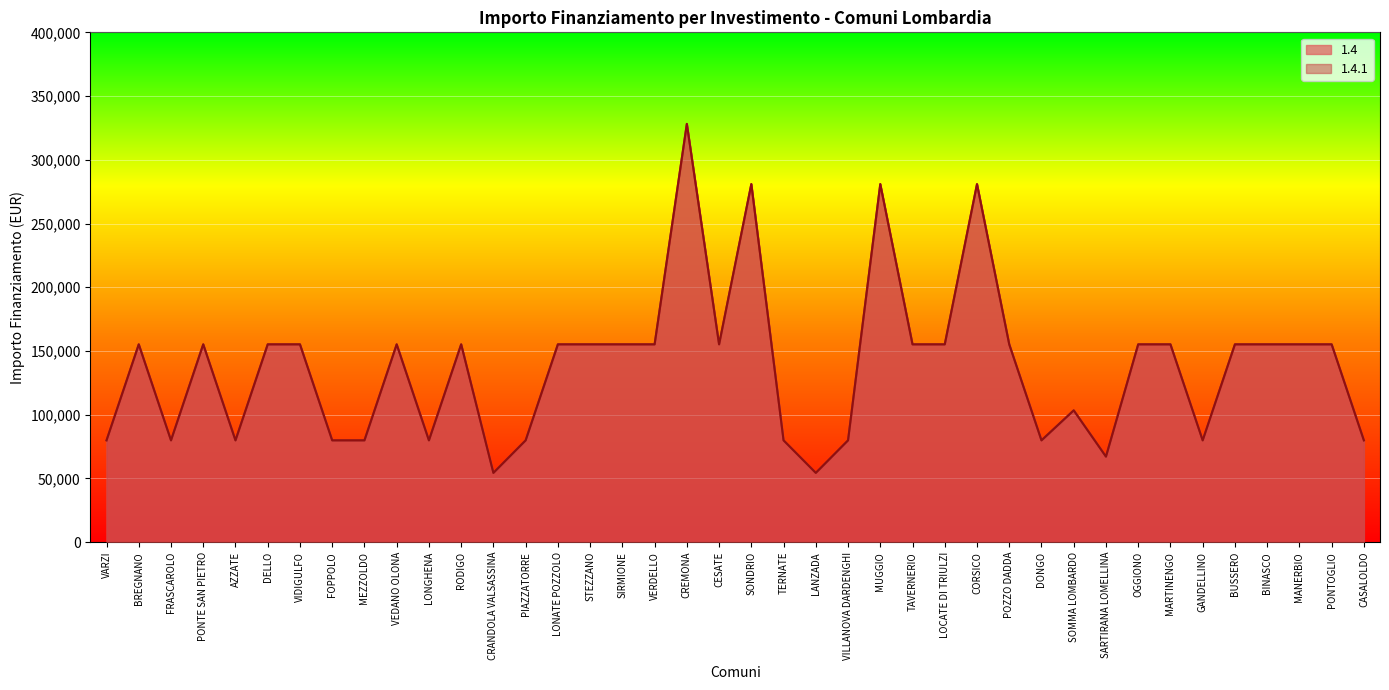

At VIDIGULFO, list the series in order from smallest to largest.

1.4, 1.4.1